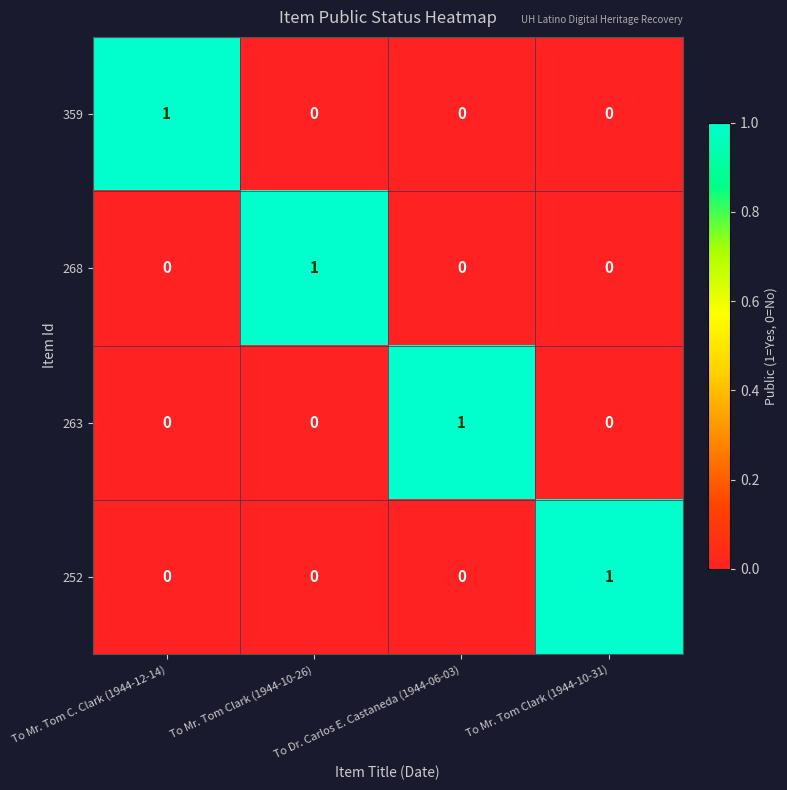

Which category has the highest value in the 359 series?

To Mr. Tom C. Clark (1944-12-14)